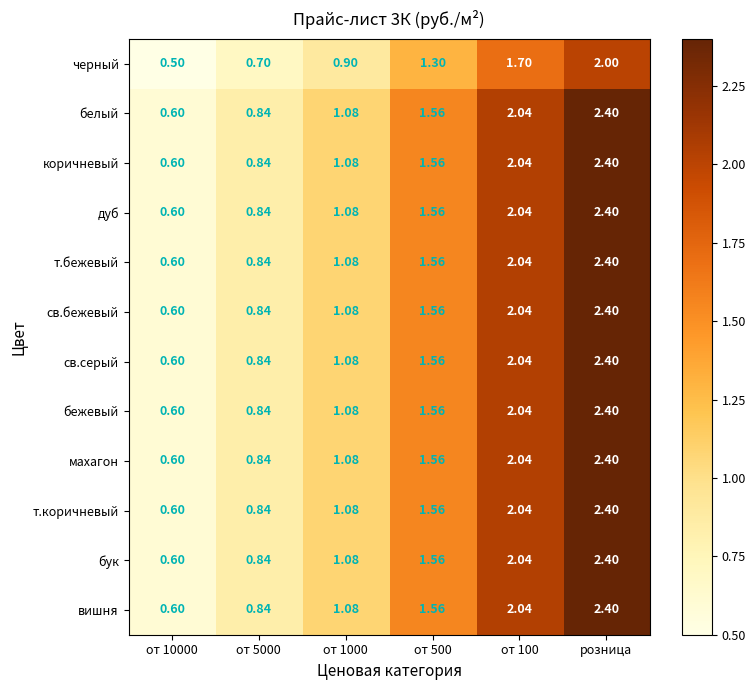

At which category is the sum across all series the highest?

розница